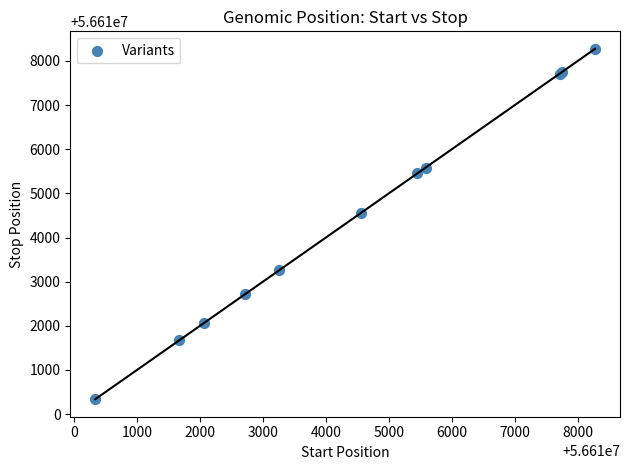

What Y value in the scatter plot is closest to 56614305?

56614556